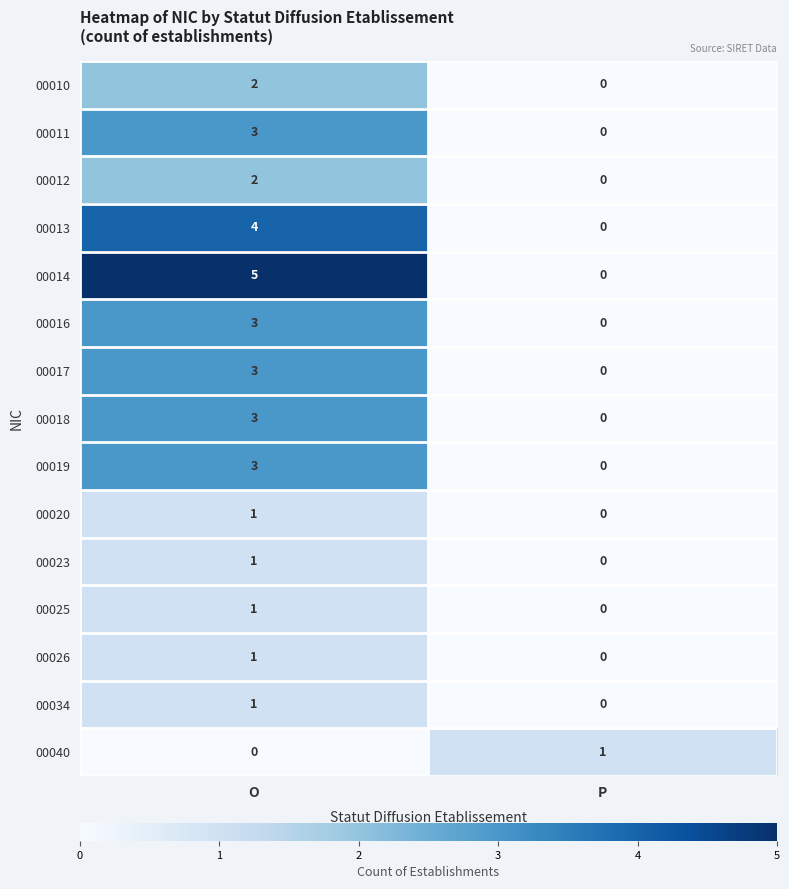

What is the maximum value shown in the chart?

5